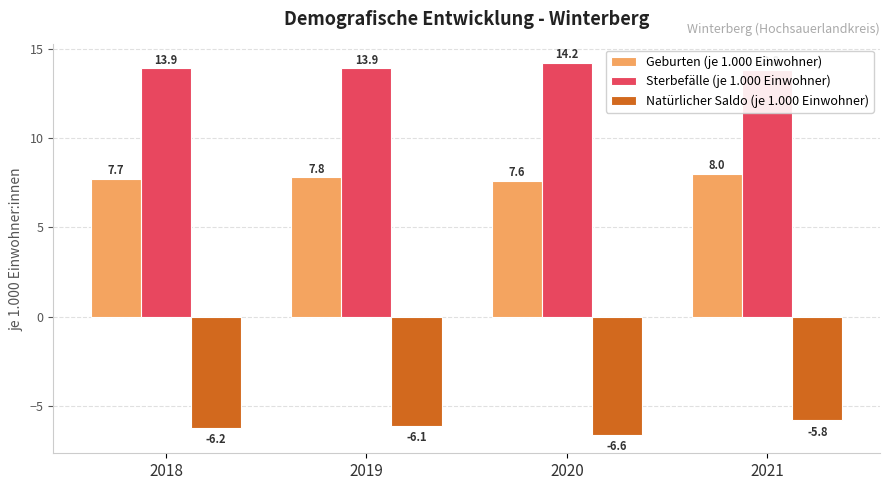

How many distinct data groups are displayed?

3